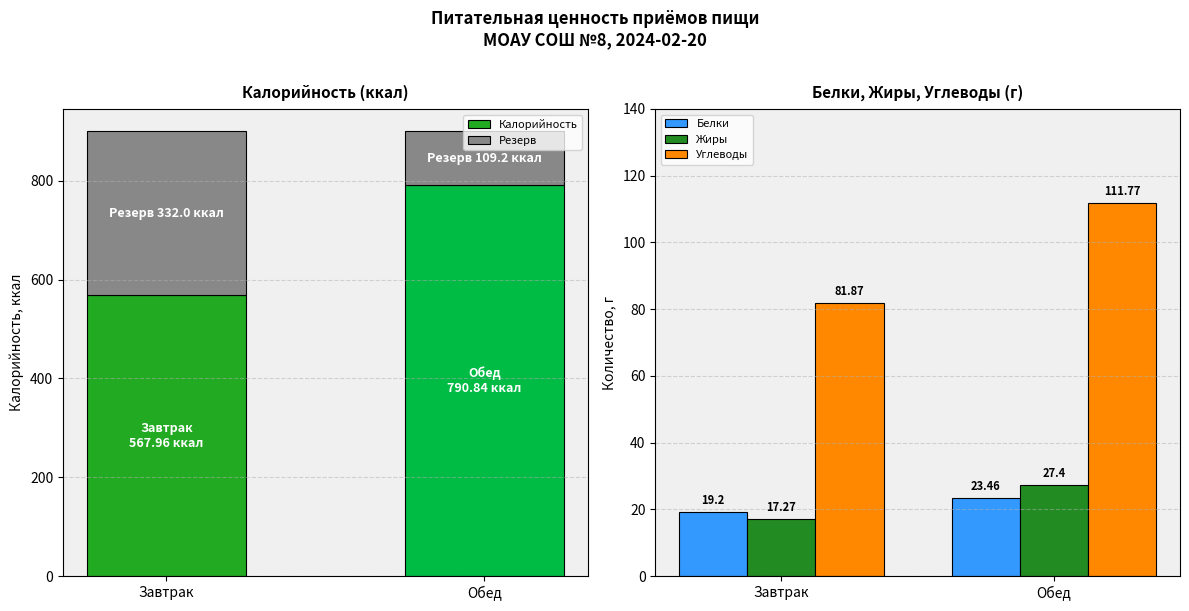

The value of Углеводы at Обед is 111.8. True or false?

True